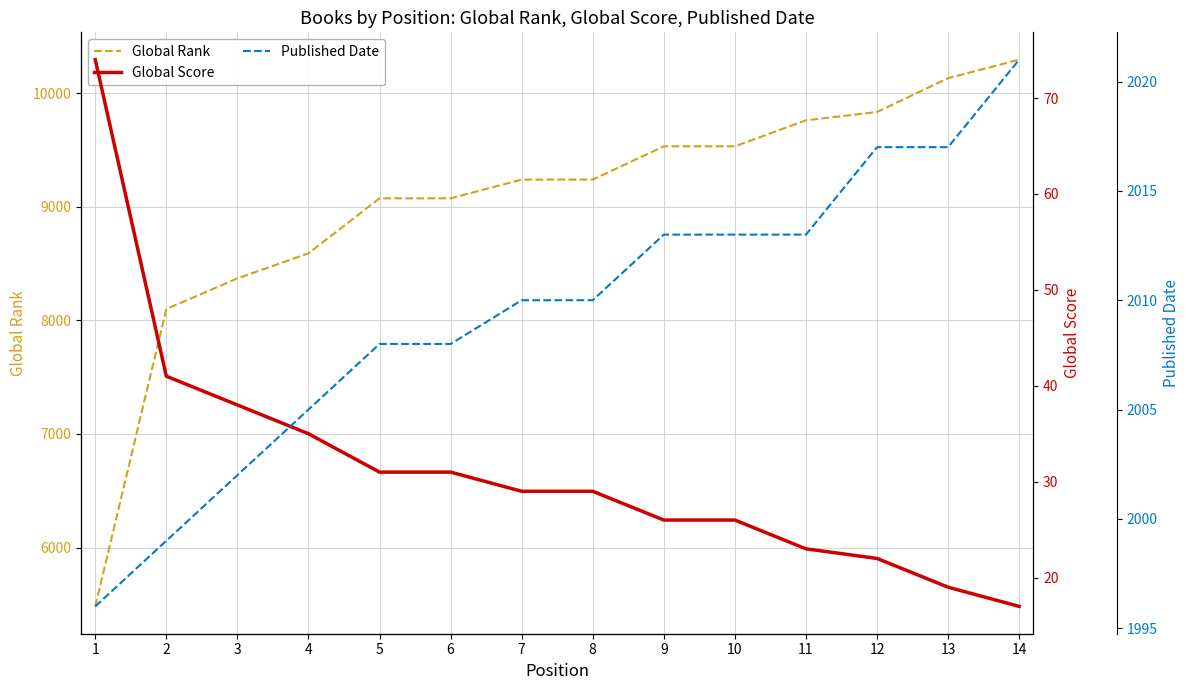

How many lines are shown in the chart?

3